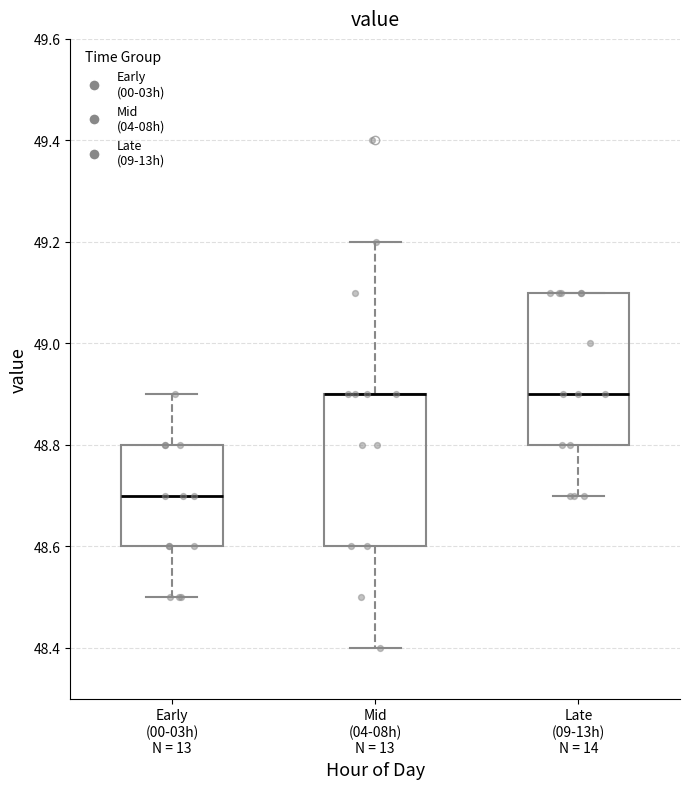

Reading left to right, read every box against the y-axis: the position of its median line, the range the box covers, and the ends of its whiskers. The values are not printed on the chart, so give them approximately, as read against the axis.

Early (00-03h) N = 13: median 48.7, box 48.6 to 48.8, whiskers 48.5 to 48.9
Mid (04-08h) N = 13: median 48.9 (drawn on the box's upper edge), box 48.6 to 48.9, whiskers 48.4 to 49.2
Late (09-13h) N = 14: median 48.9, box 48.8 to 49.1, whiskers 48.7 to 49.1